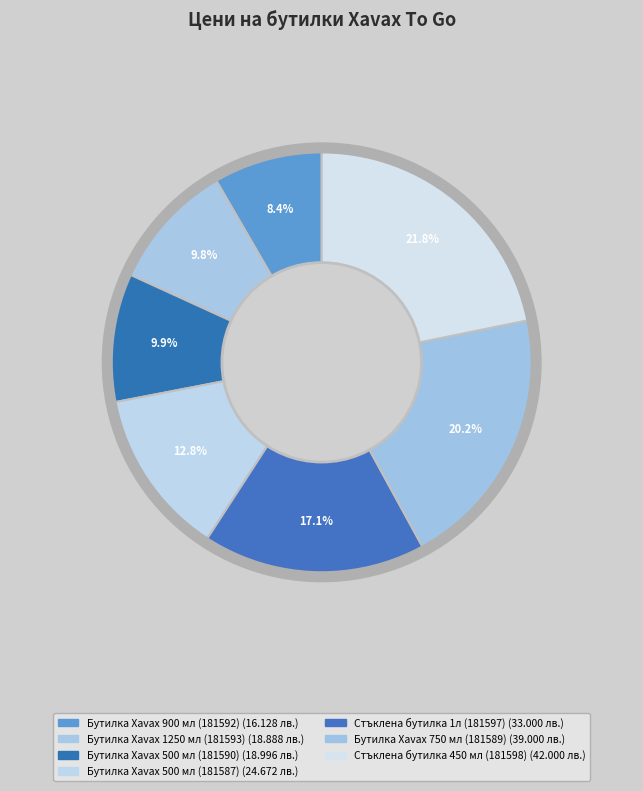

To the nearest percent, what is the combined percentage of Бутилка Xavax 900 мл (181592) and Бутилка Xavax 500 мл (181587)?

21%